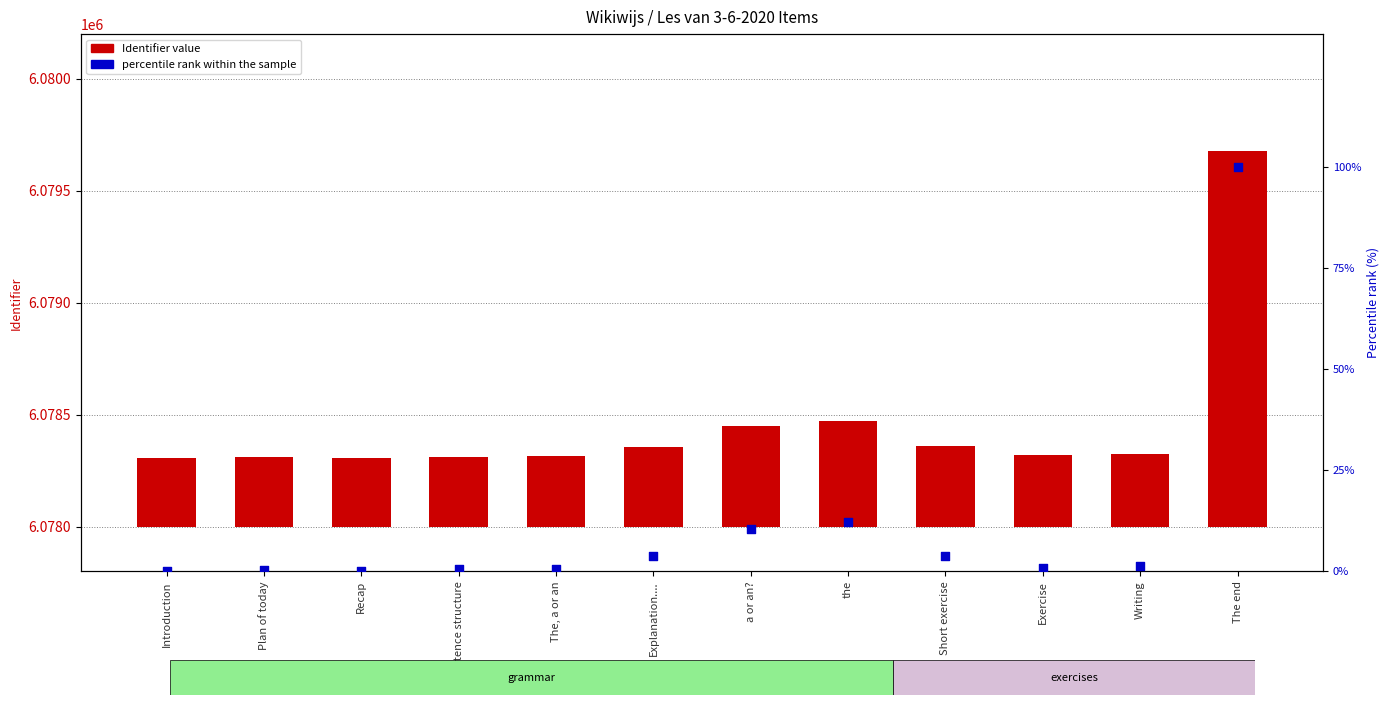

At which category is the sum across all series the highest?

The end